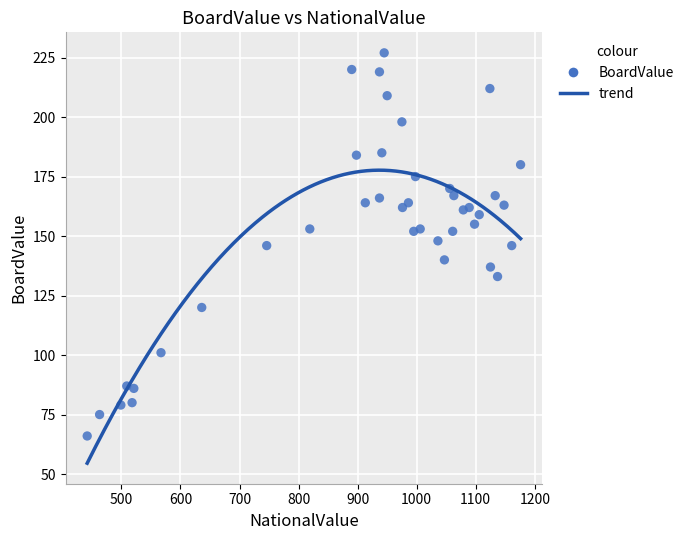

What is the range of Y values (max minus min)?

161